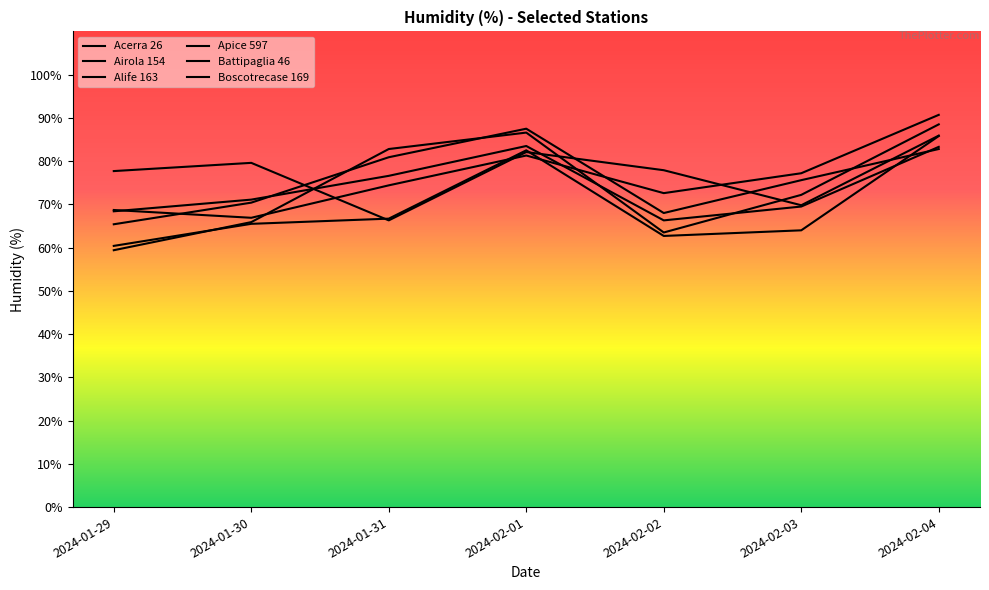

True or false: Acerra 26 has more than 0 interior local peaks.

True